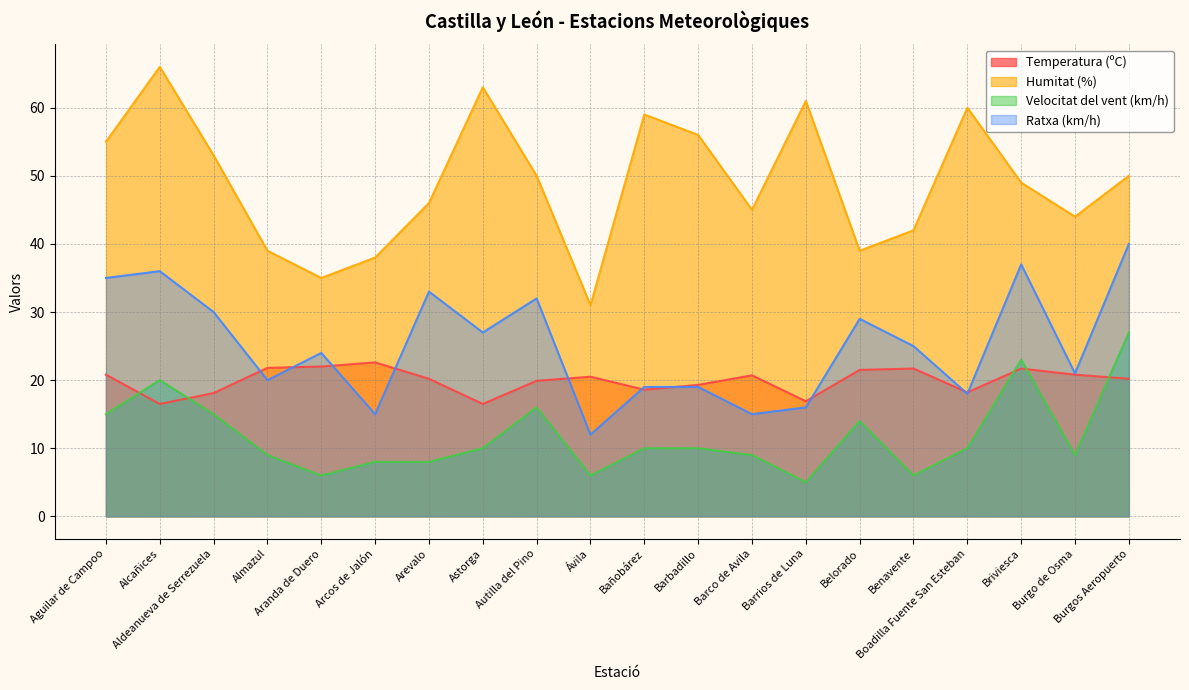

At which category does Velocitat del vent (km/h) reach its first local valley?

Aranda de Duero